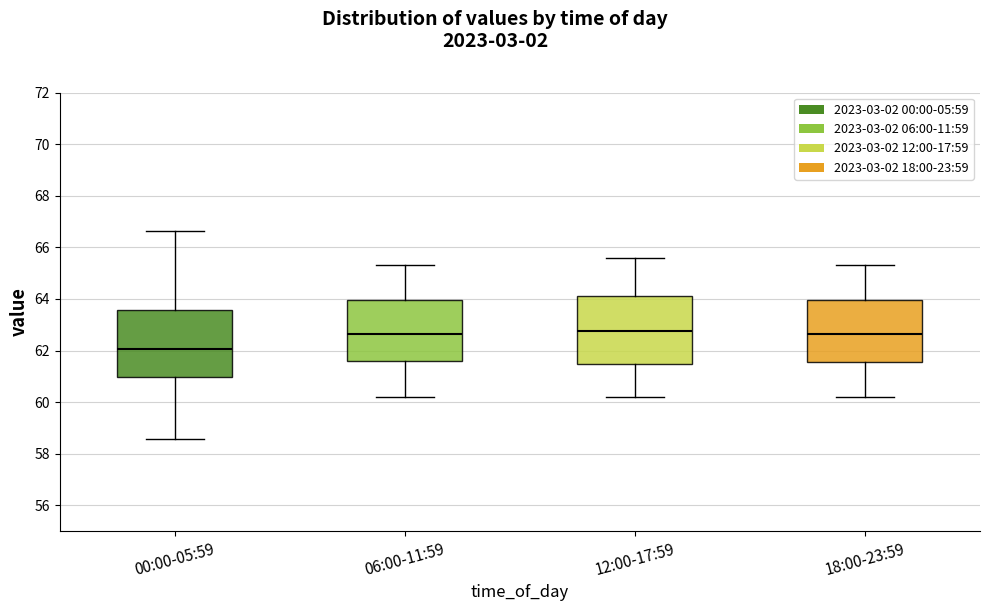

Reading left to right, read every box against the y-axis: the position of its median line, the range the box covers, and the ends of its whiskers. The values are not printed on the chart, so give them approximately, as read against the axis.

00:00-05:59: median 62.0, box 61.0 to 63.6, whiskers 58.6 to 66.6
06:00-11:59: median 62.6, box 61.6 to 64.0, whiskers 60.2 to 65.4
12:00-17:59: median 62.8, box 61.4 to 64.2, whiskers 60.2 to 65.6
18:00-23:59: median 62.6, box 61.6 to 64.0, whiskers 60.2 to 65.4